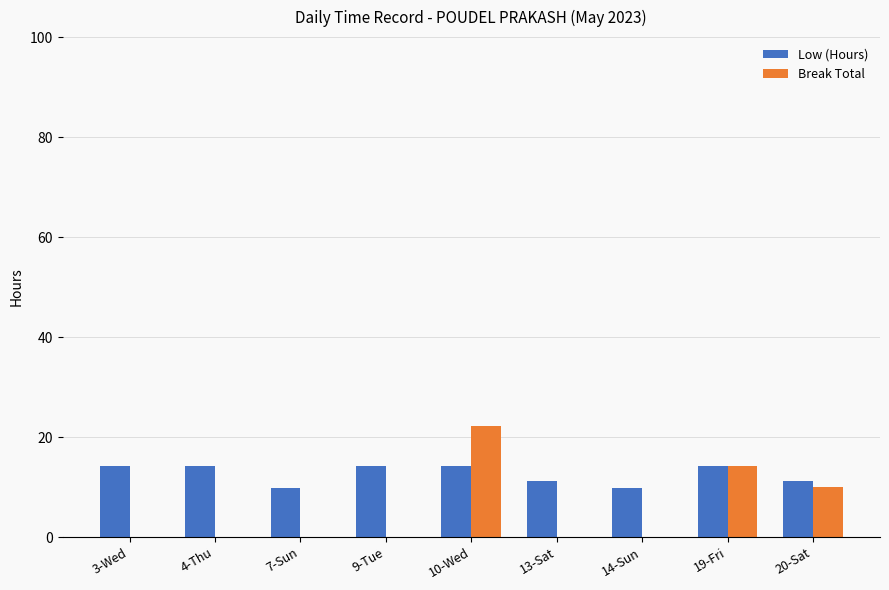

Which series has the largest total across all categories?

Low (Hours)